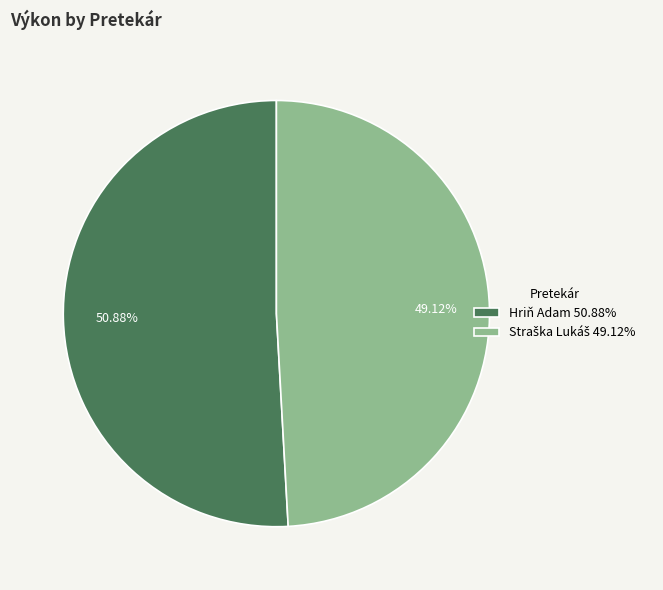

Does Hriň Adam 50.88% represent more than half of the total?

Yes